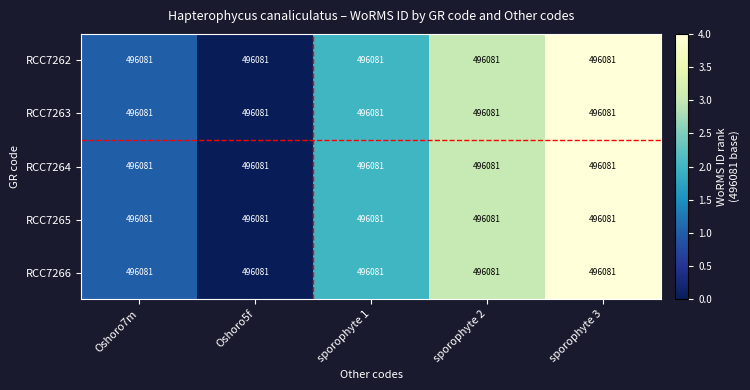

At which category does the chart reach its peak across all series?

sporophyte 3